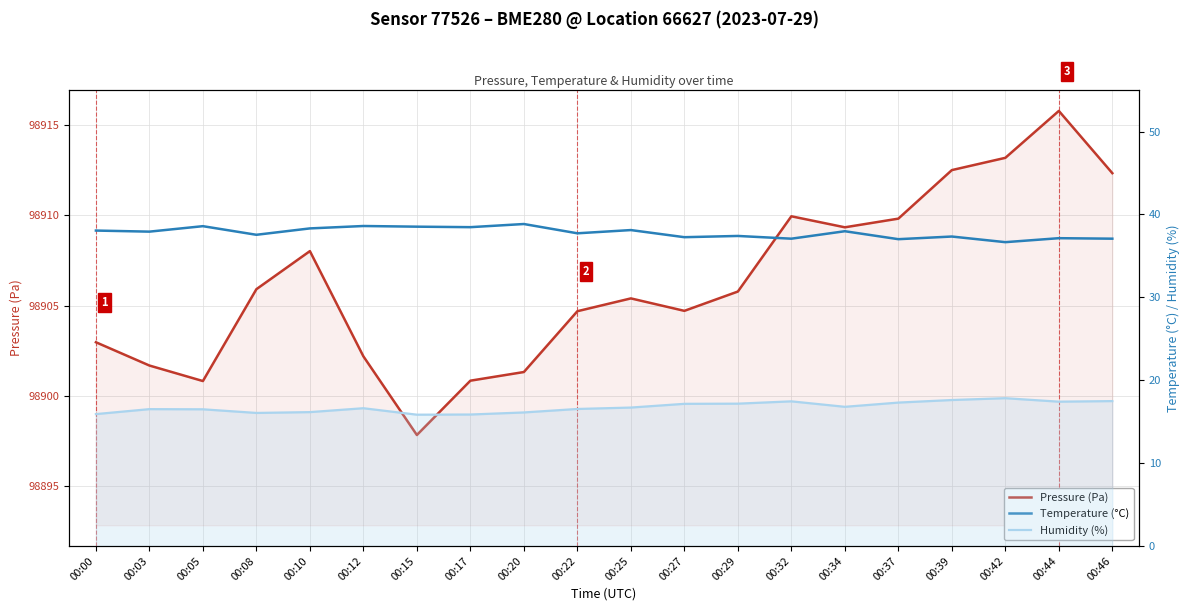

Rank the categories by Humidity (%) value from highest to lowest.

00:42, 00:39, 00:46, 00:32, 00:44, 00:37, 00:29, 00:27, 00:34, 00:25, 00:12, 00:22, 00:03, 00:05, 00:10, 00:20, 00:08, 00:00, 00:17, 00:15